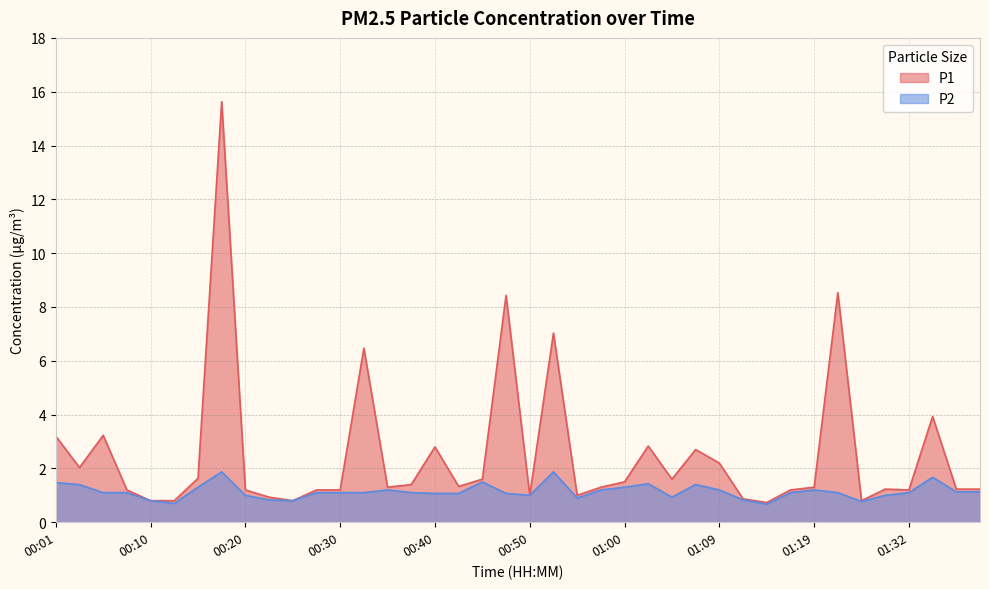

True or false: P1 and P2 cross at least once.

False